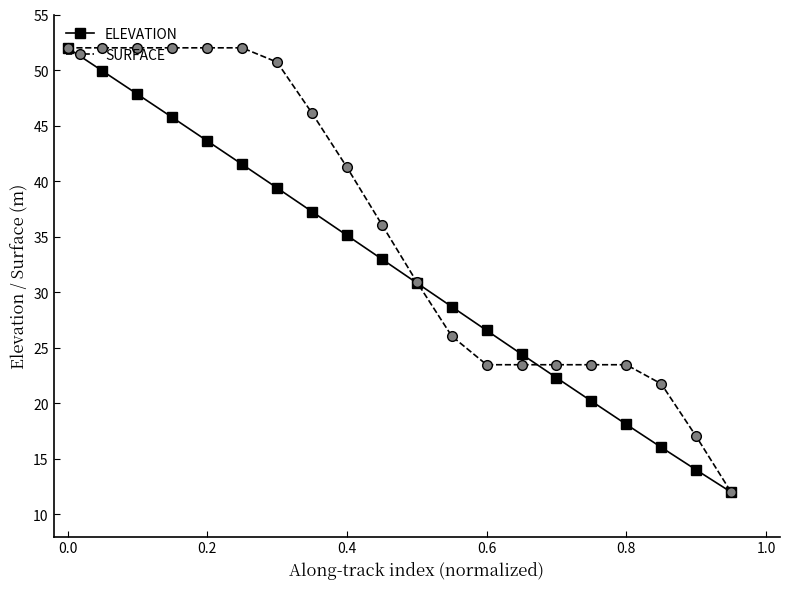

What is the minimum value shown in the chart?

12.0